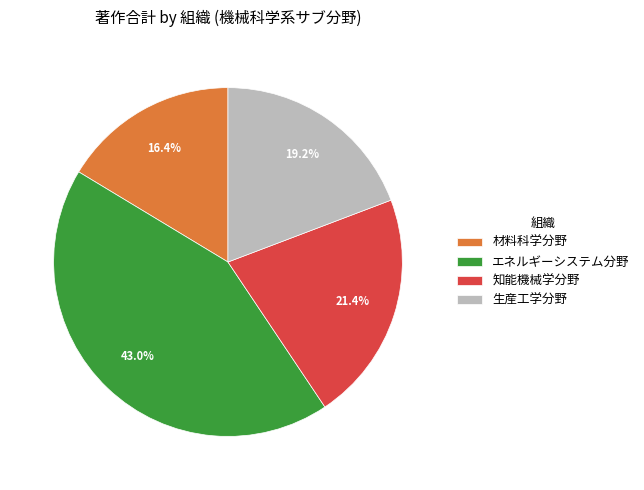

What is the smallest slice in the pie chart?

材料科学分野